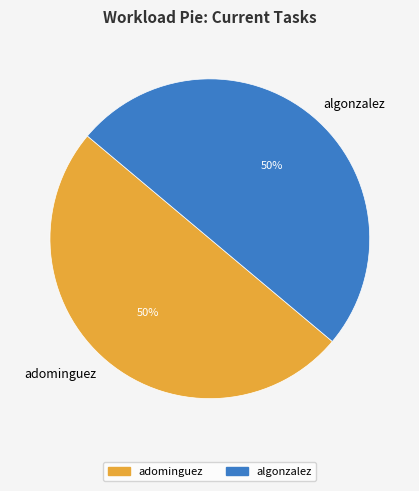

How many segments does this pie chart have?

2